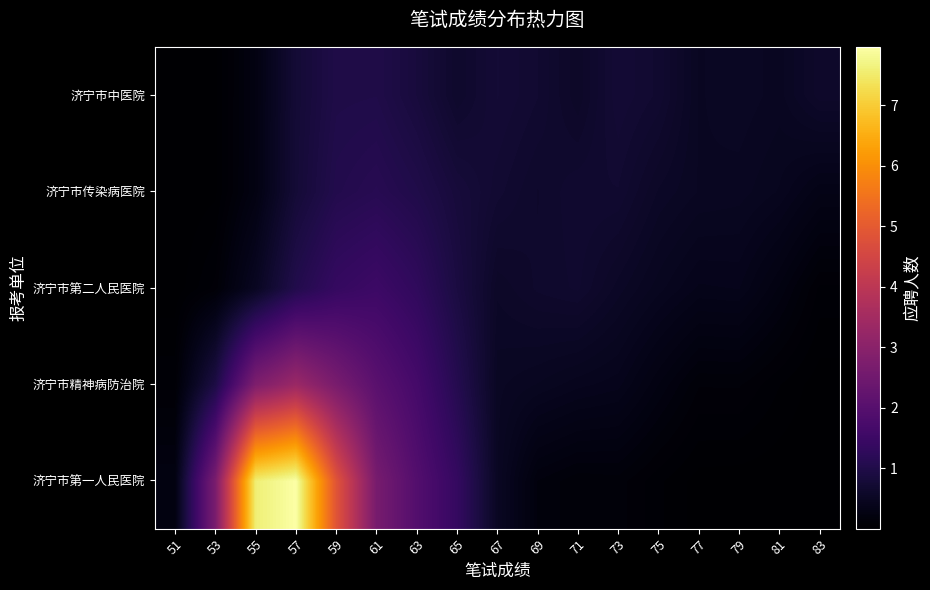

What is the total value across all series at 73?

2.5